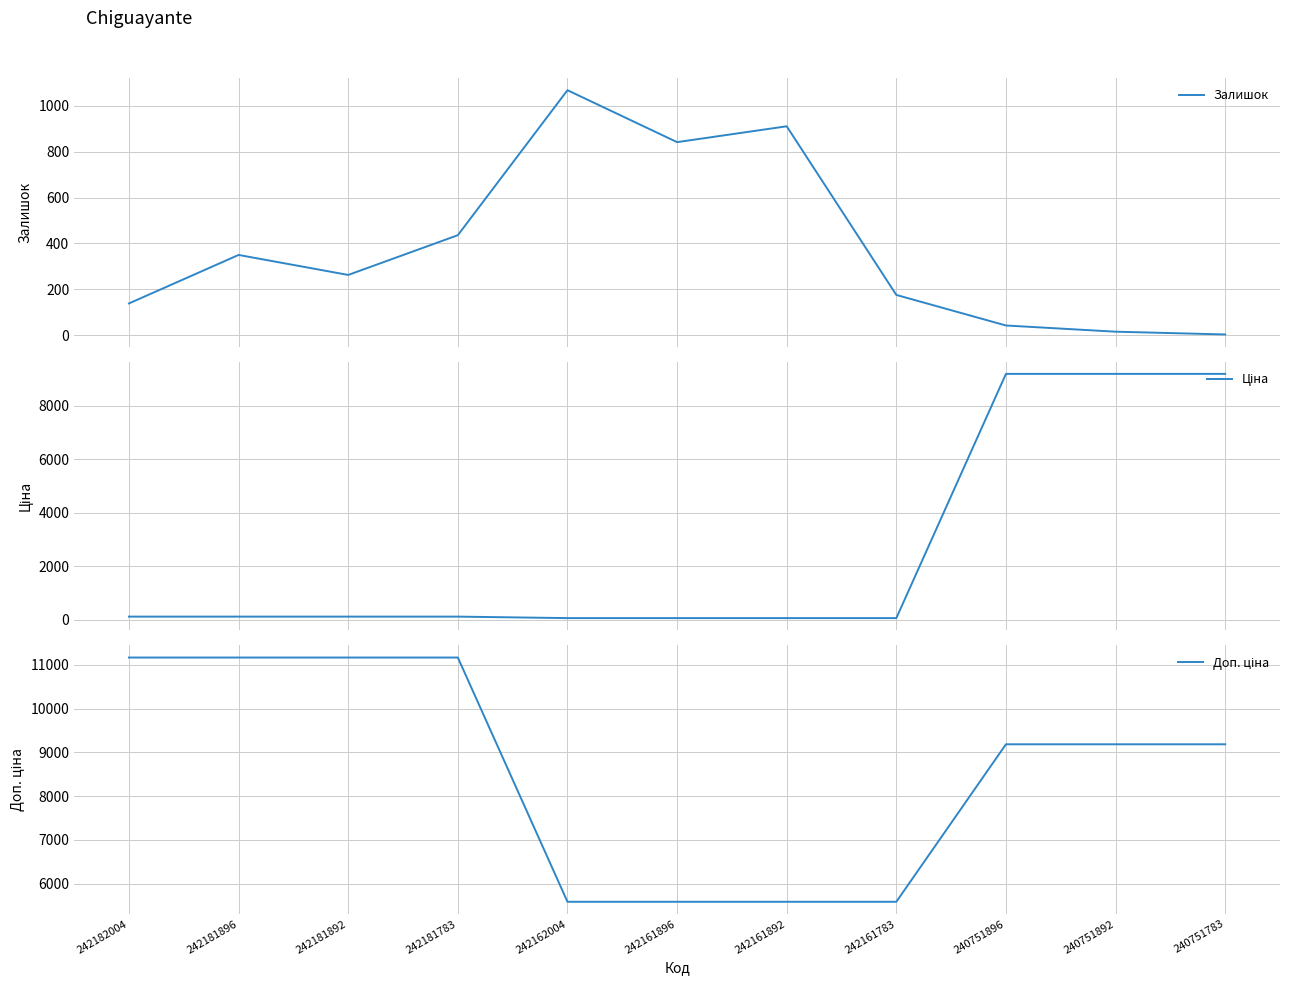

How many intersections are there between Залишок and Ціна?

1